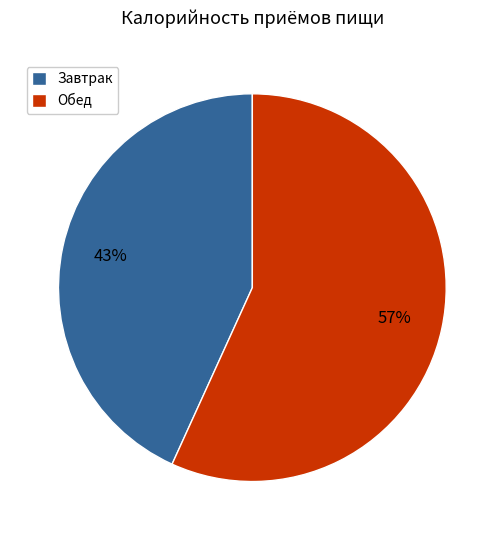

What percentage is the Завтрак slice, to the nearest percent?

43%